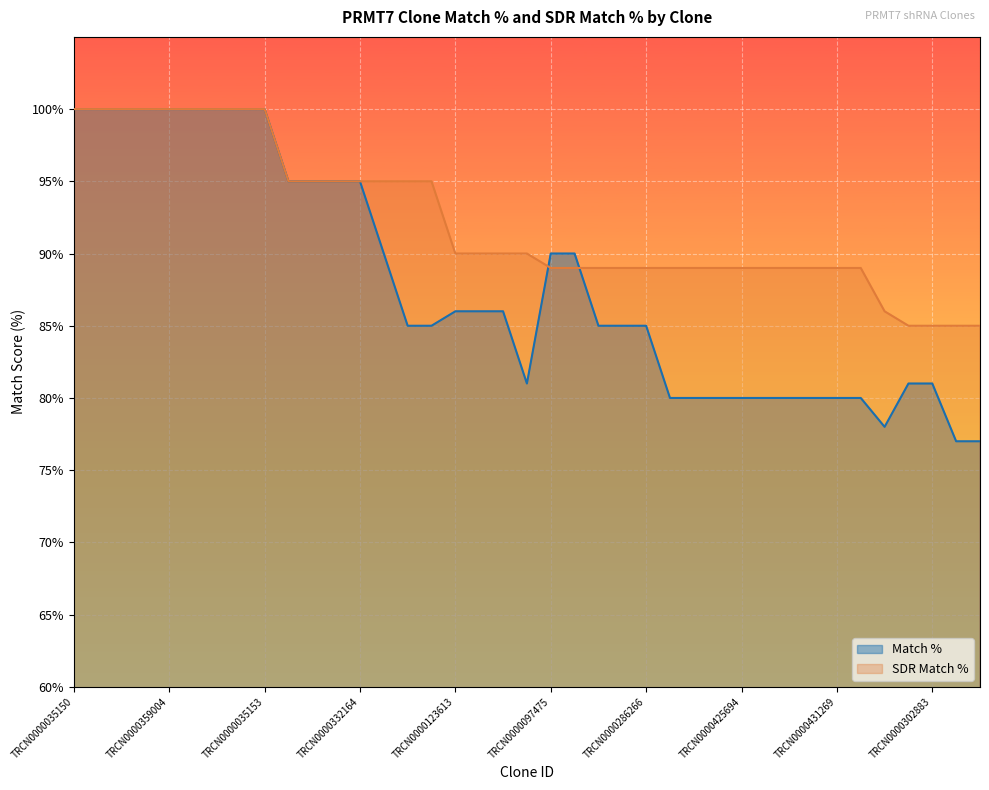

How many categories are shown in the chart?

39